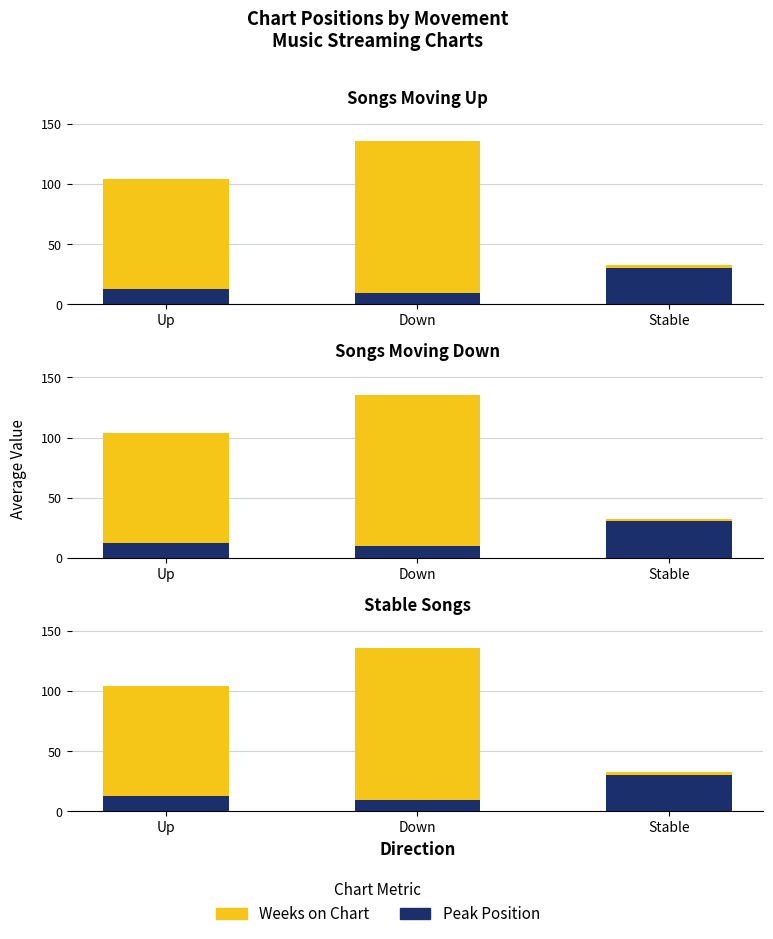

At which category does the chart reach its peak across all series?

Down